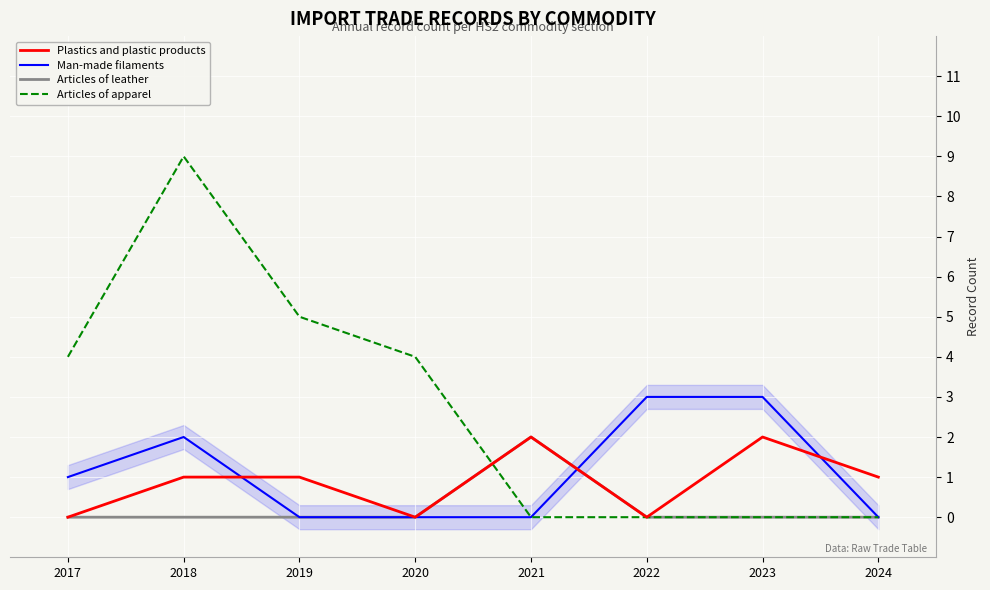

At which category does the chart reach its minimum across all series?

2017